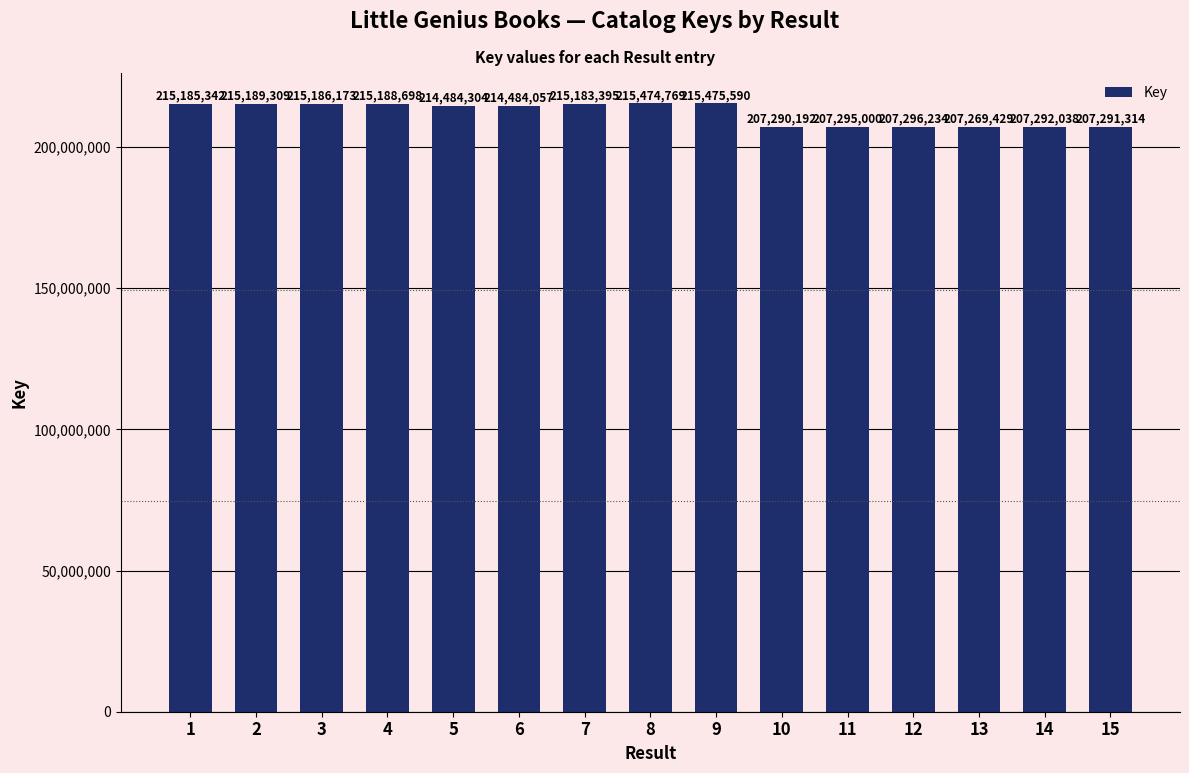

What is the change in value from 4 to 5?

-704394